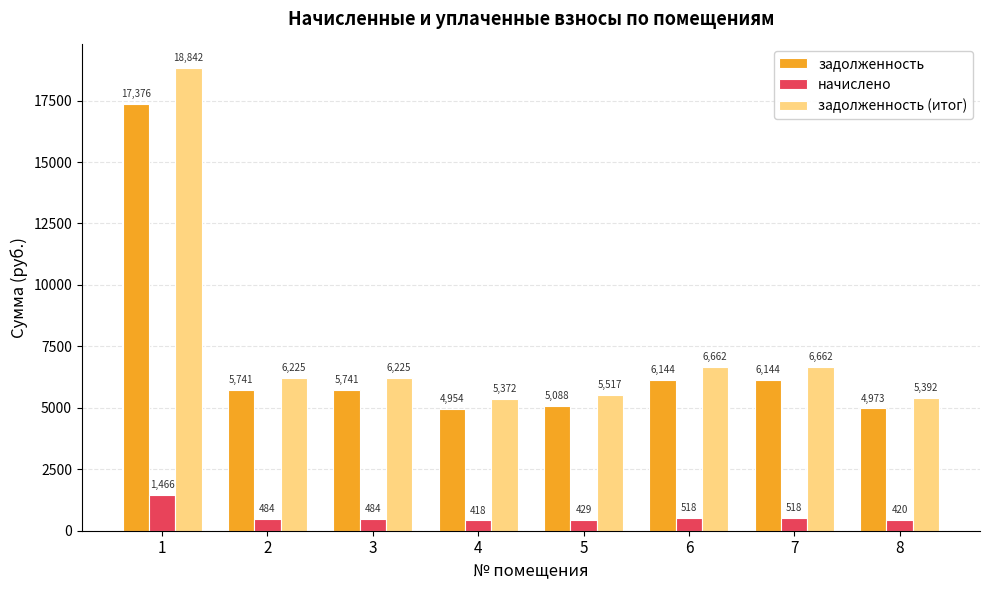

What is the total value across all series at 4?

10743.1